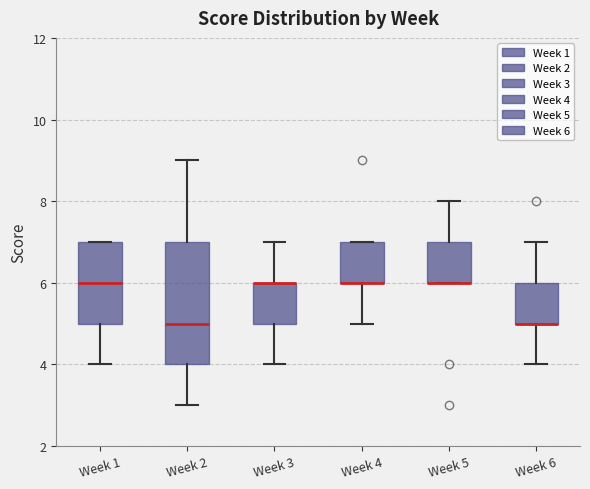

Comparing the boxes themselves (not the whiskers), which one is the tallest?

Week 2